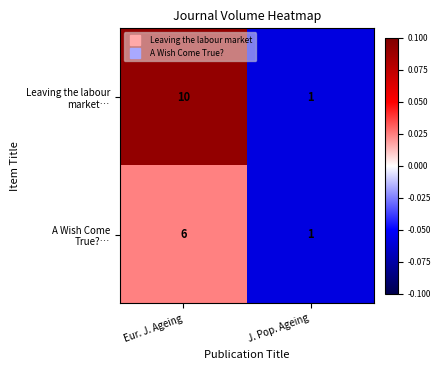

At which category is the sum across all series the highest?

Eur. J. Ageing